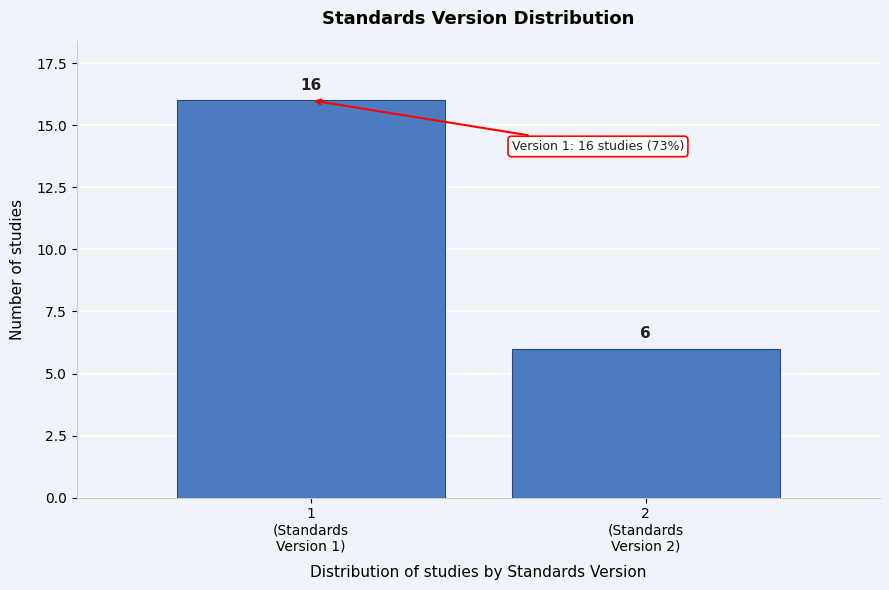

Reading right to left, what are all the values shown in this chart?

6	16